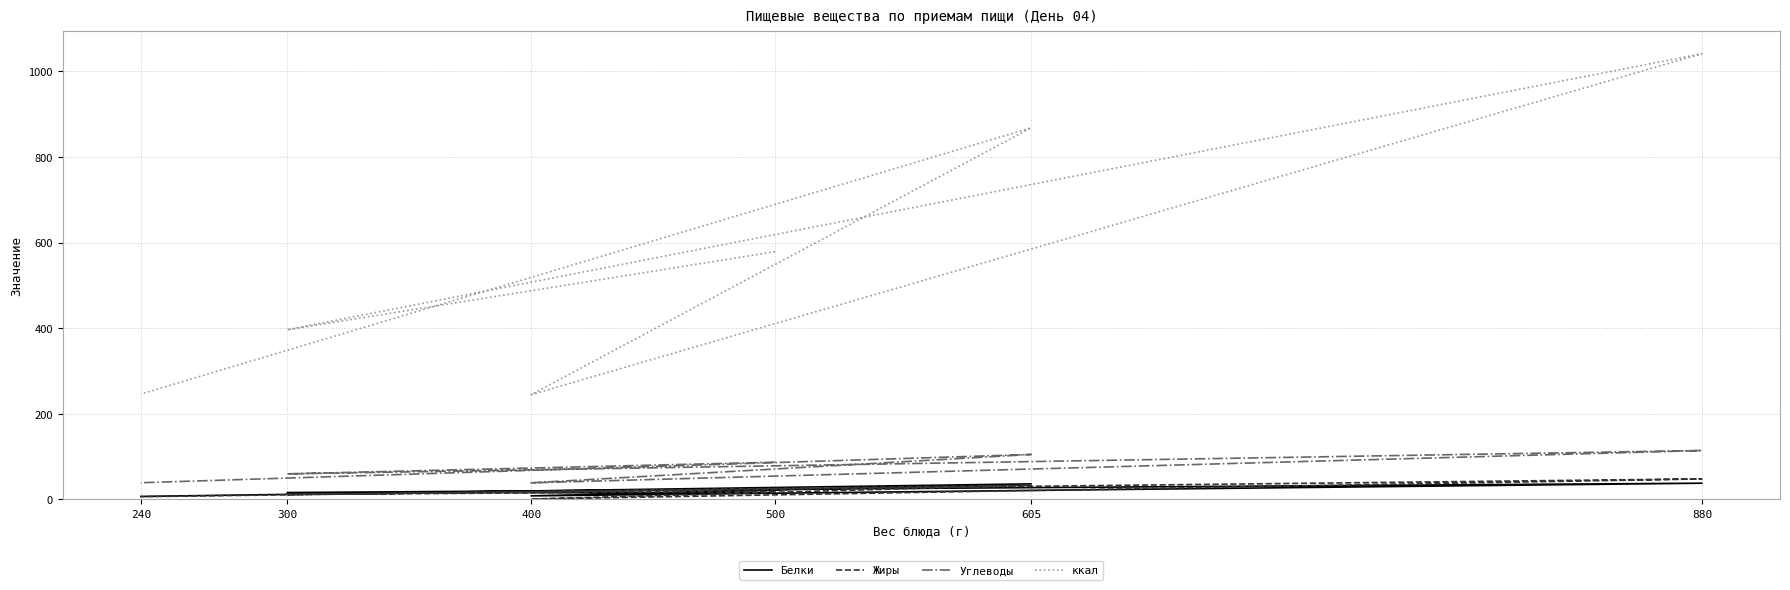

What is the sum of all Жиры values?

118.4